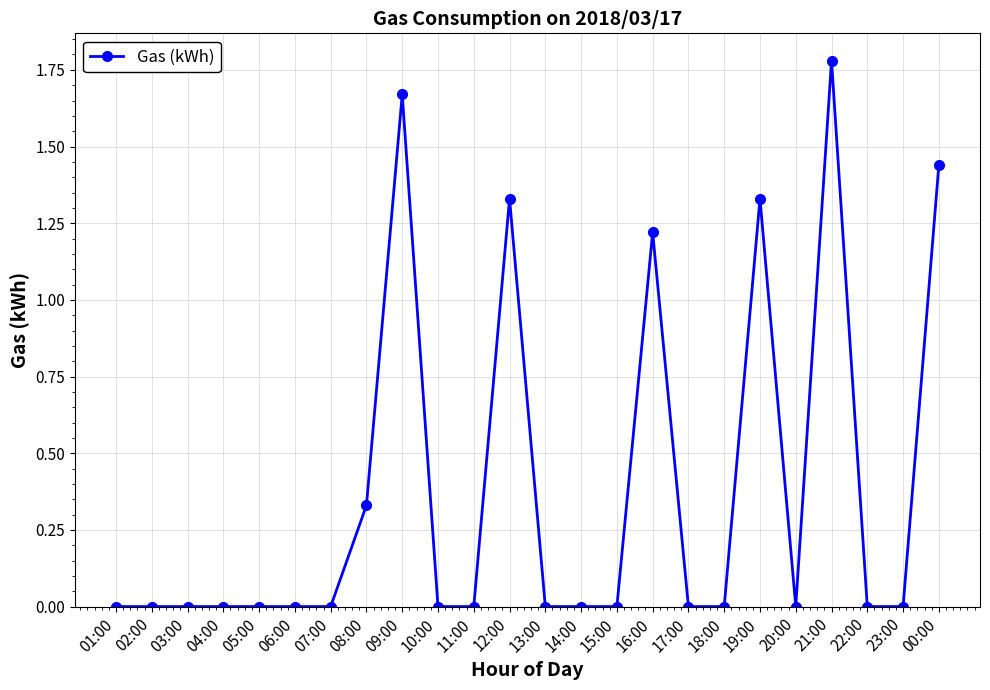

What is the sum of all values?

9.1